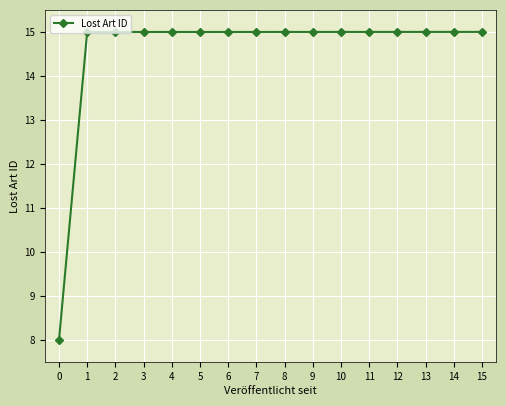

What is the average value?

14.6